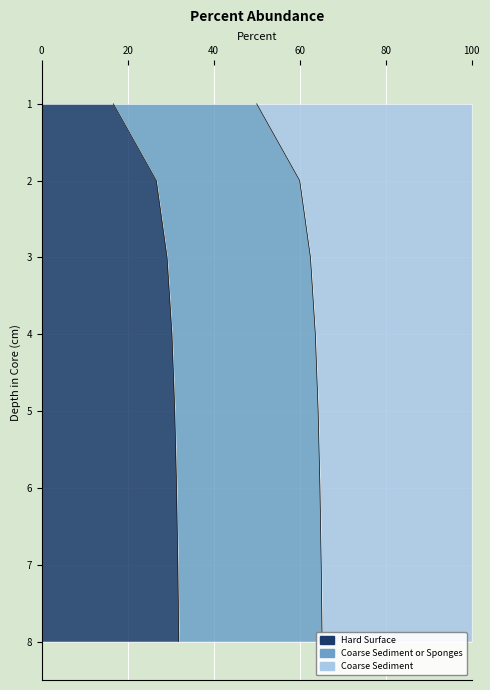

The value of Coarse Sediment at 100 is 4. True or false?

False